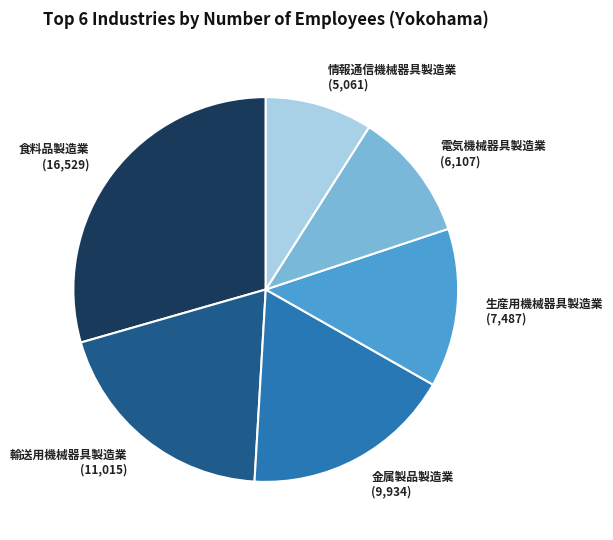

Is it true that 生産用機械器具製造業 (7,487) is 1% of the pie?

False